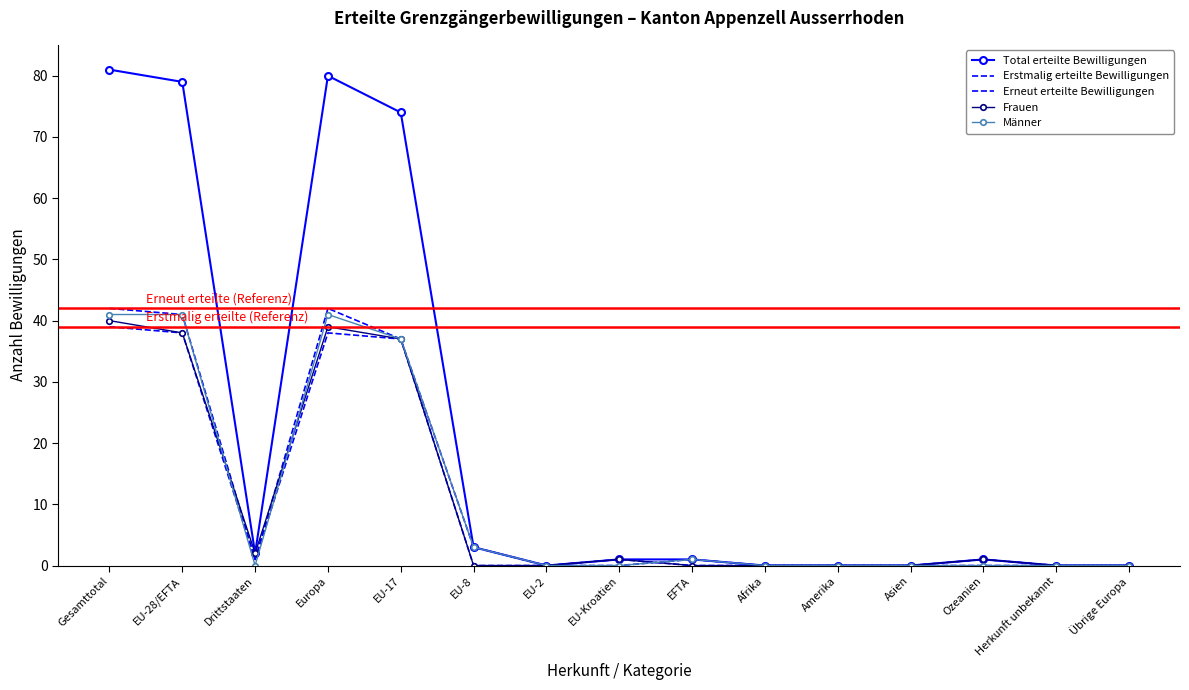

Does the chart have visible grid lines?

No